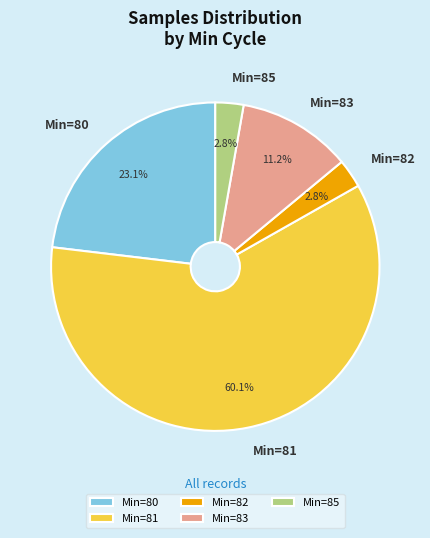

Is Min=85 the majority of the pie?

No